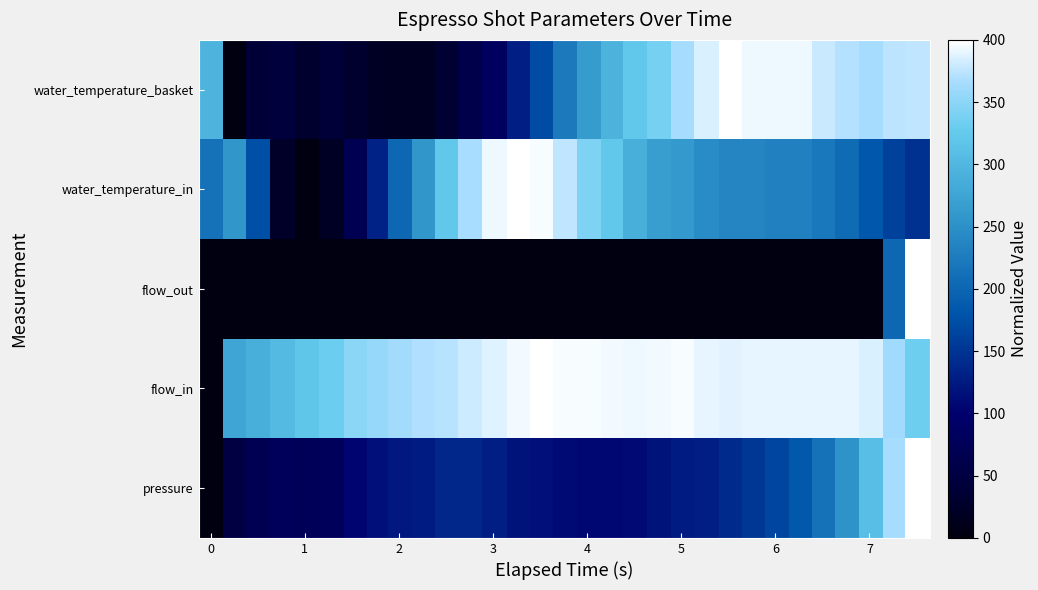

Which series has the widest spread of values?

pressure